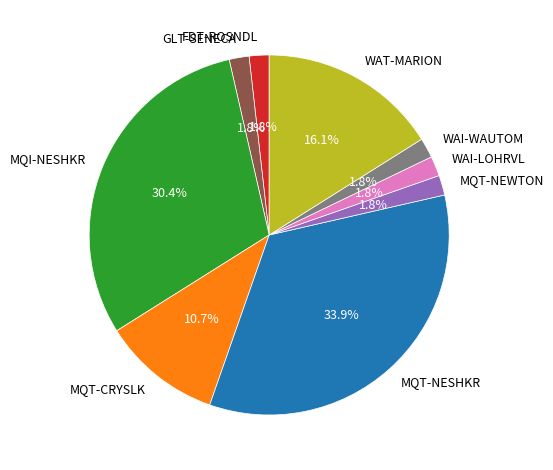

Does MQT-NEWTON represent more than half of the total?

No